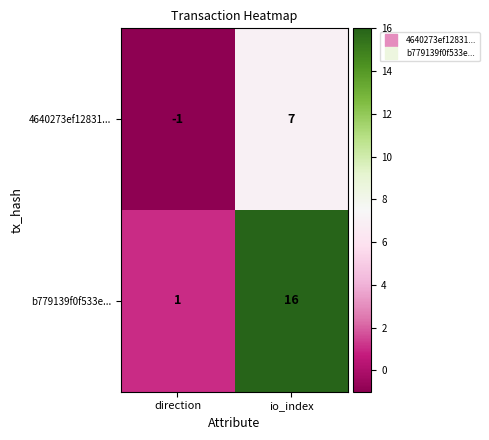

The value of b779139f0f533e... at direction is 2. True or false?

False